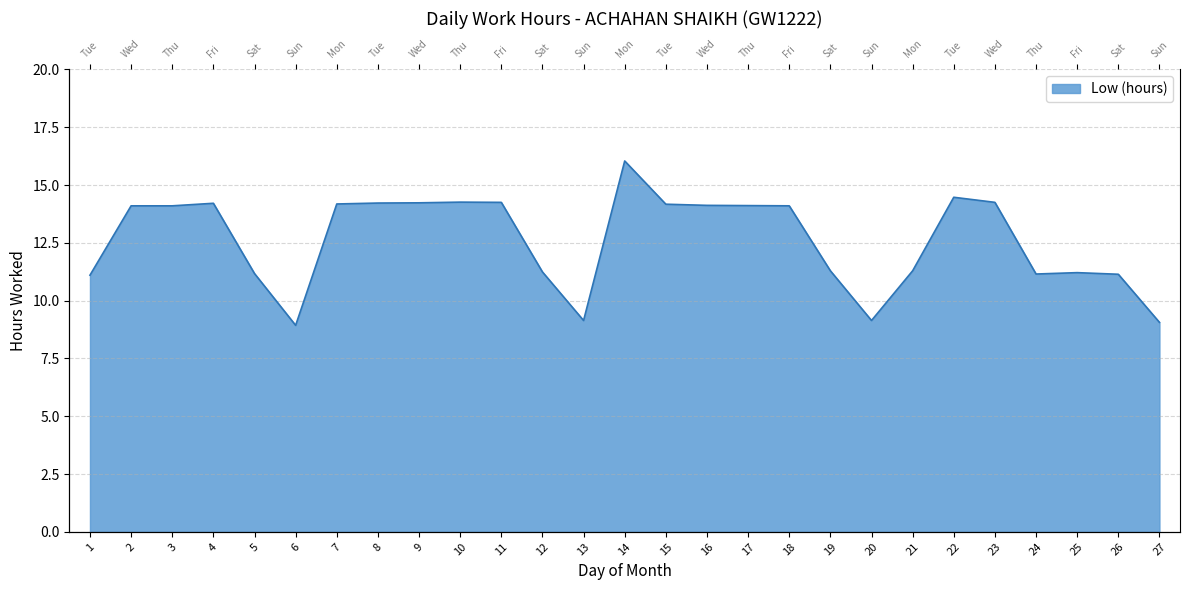

What is the change in value from 3 to 21?

-2.8